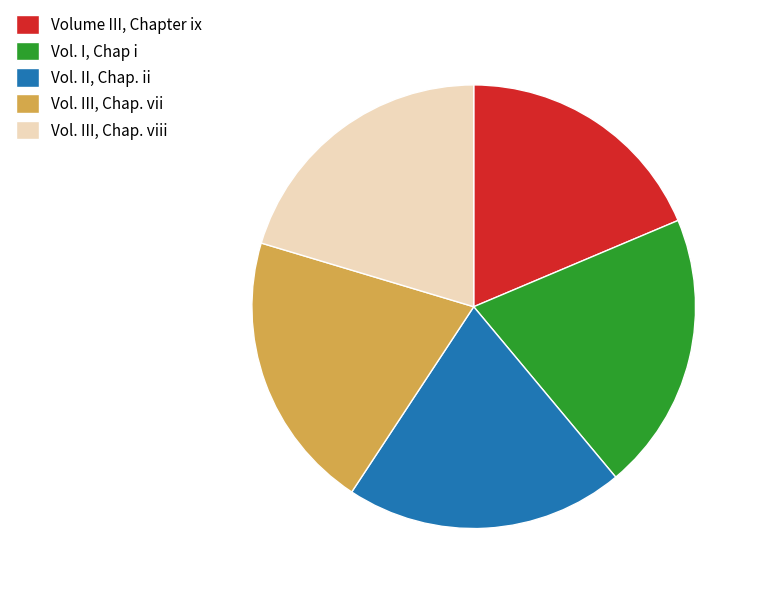

The Vol. II, Chap. ii slice represents 13% of the pie. True or false?

False